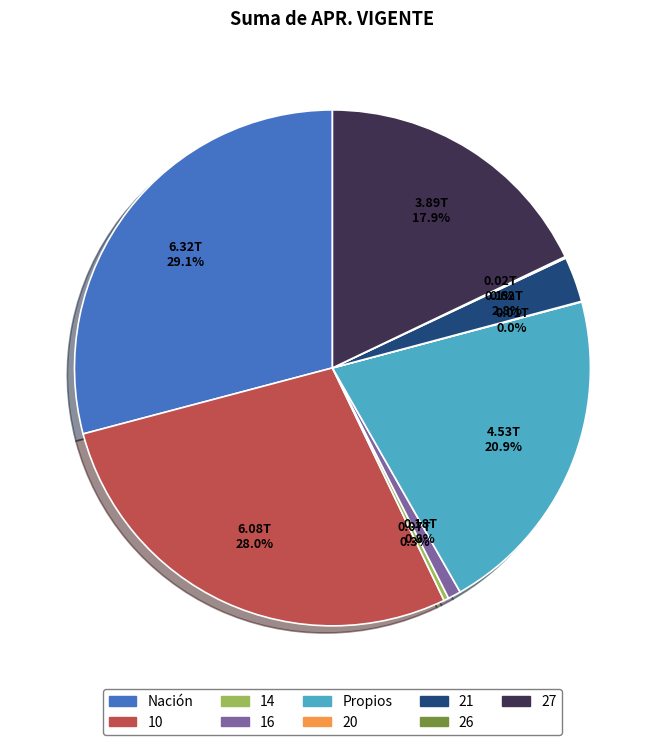

What is the ratio of the value at Propios to the value at 14?

67.4